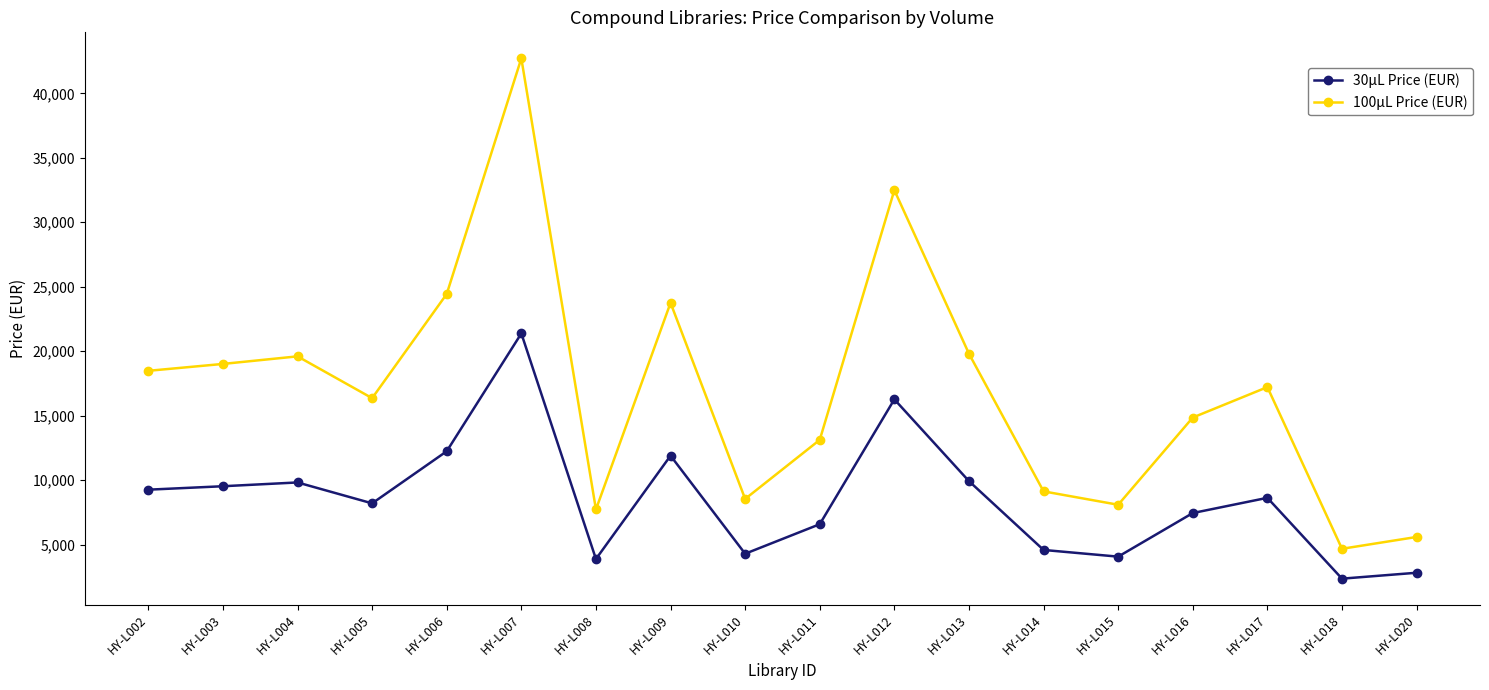

What is the difference between the maximum and second lowest values in the 30μL Price (EUR) series?

18562.0